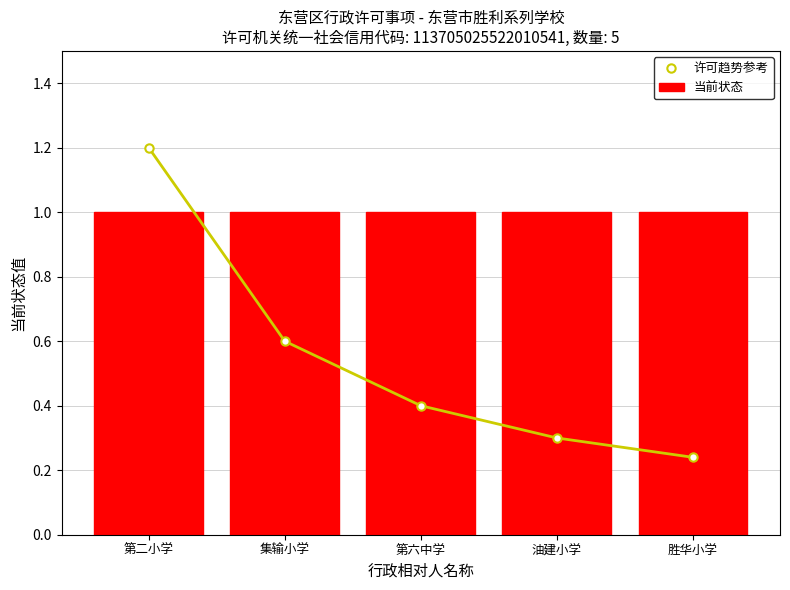

Which label corresponds to the smallest value in the chart?

胜华小学